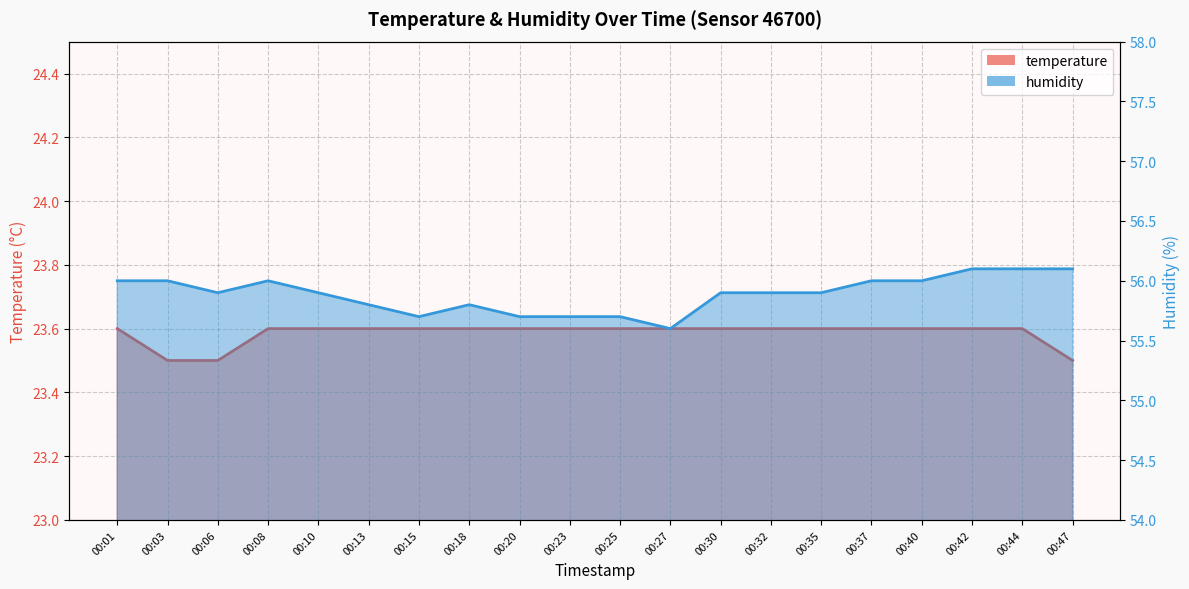

The value of humidity at 00:42 is 14.6. True or false?

False